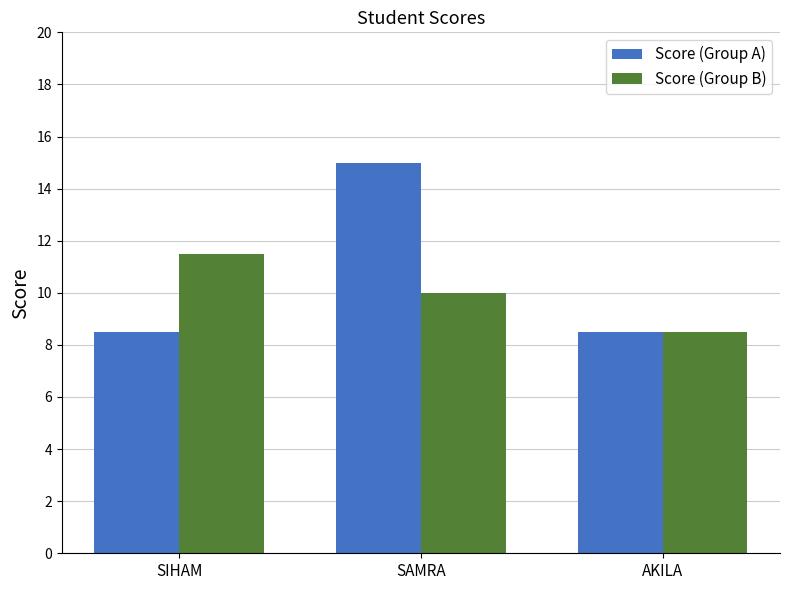

What is the difference between the highest and lowest values at SAMRA?

5.0